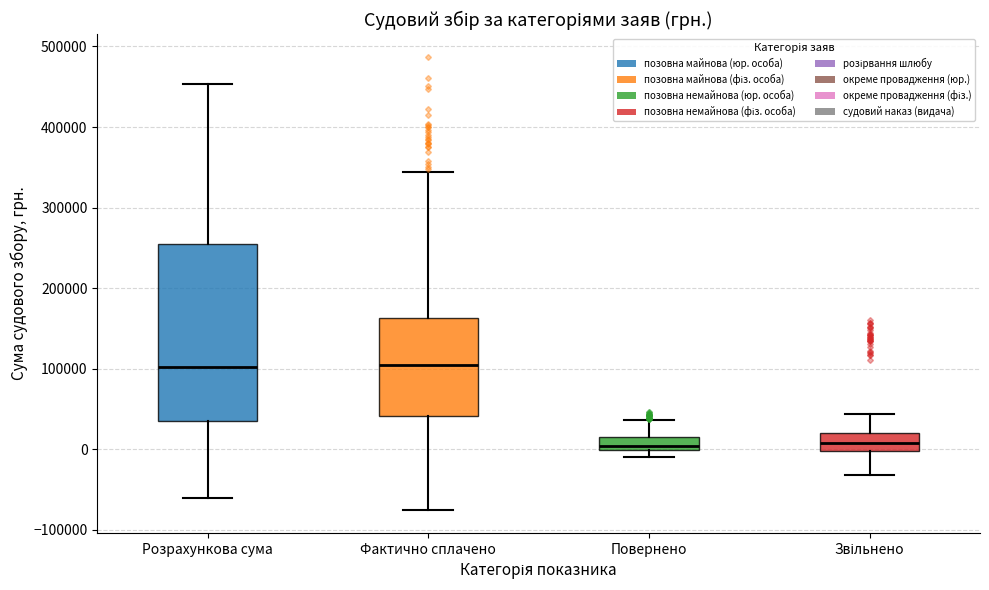

Where is the upper edge of the box for Звільнено on the y-axis? The values are not printed on the chart, so give them approximately, as read against the axis.

20000